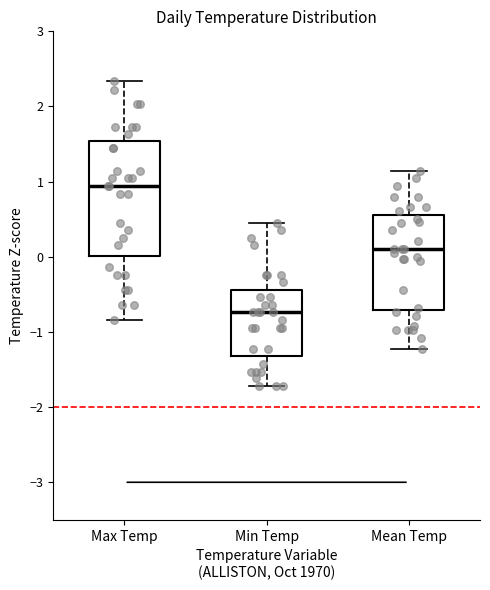

Which box is the tallest, from its lower edge to its upper edge?

Max Temp